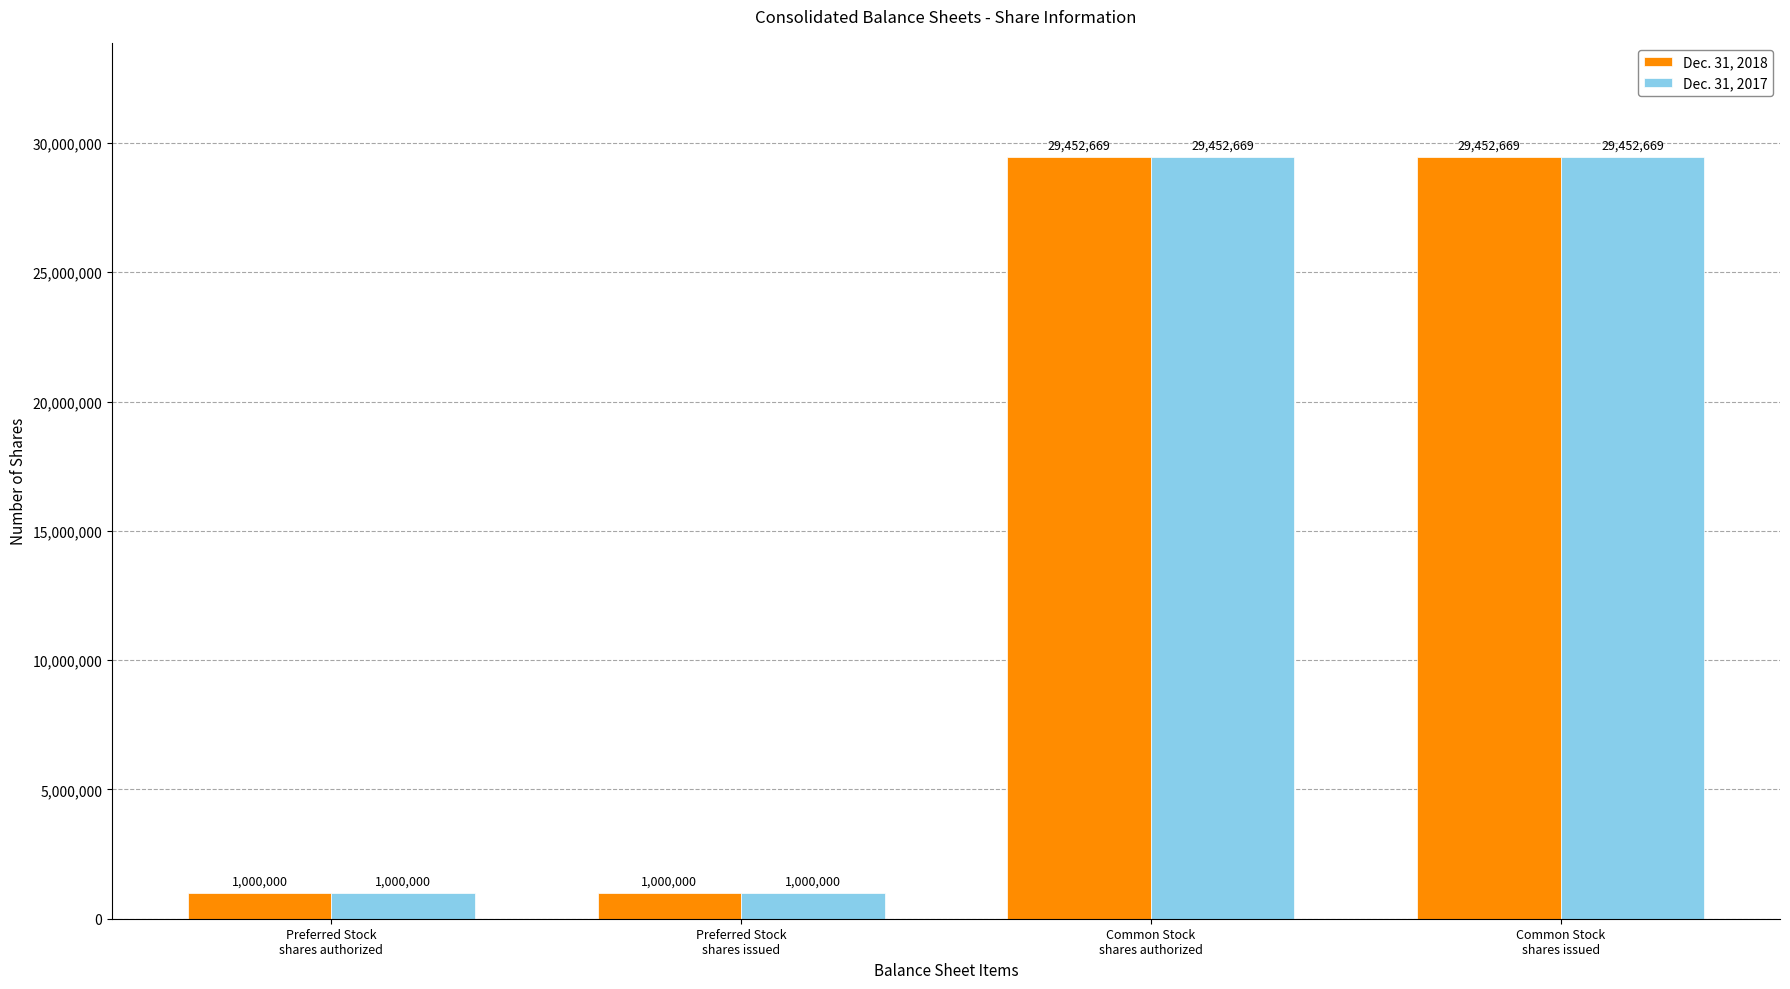

Is it true that Dec. 31, 2017 equals 1000000 at Preferred Stock
shares issued?

True